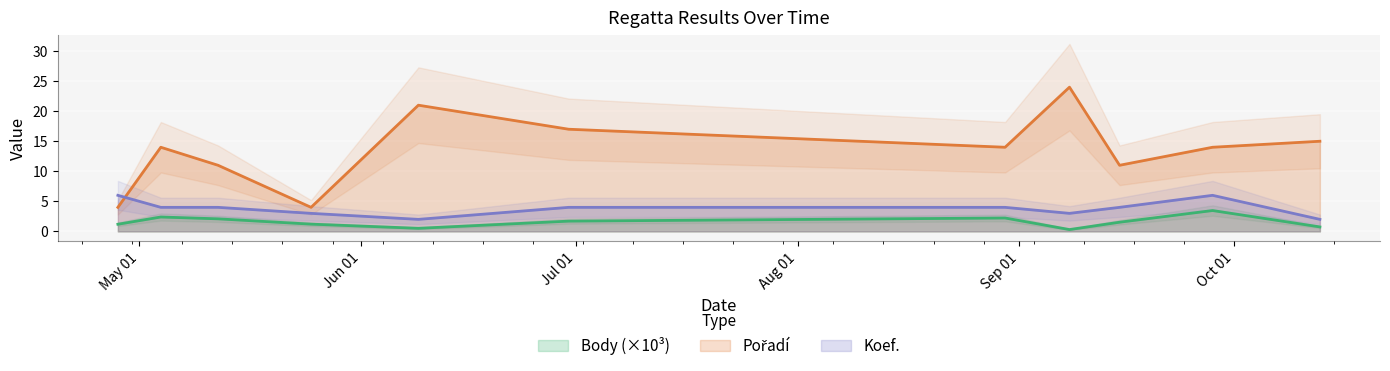

Which series has the largest total across all categories?

Pořadí